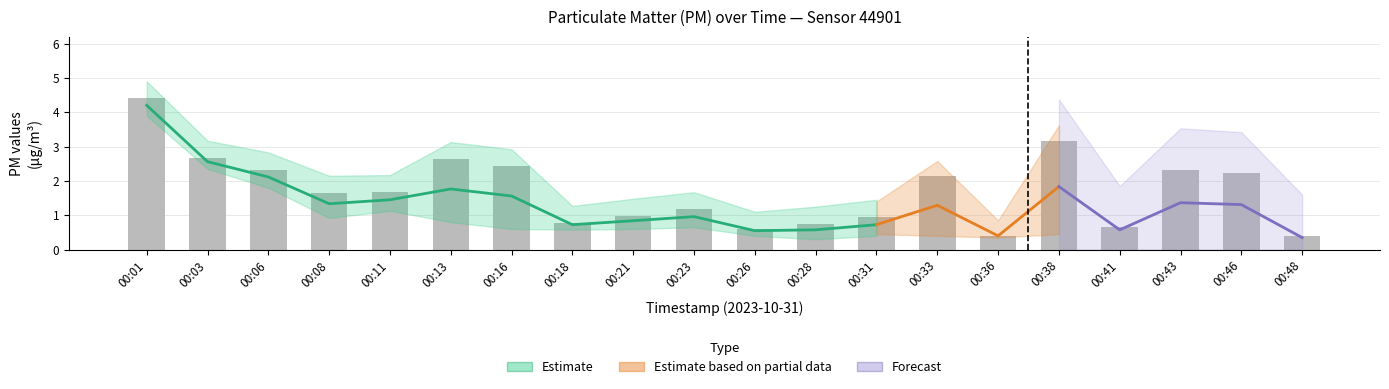

What is the minimum value shown in the chart?

0.4